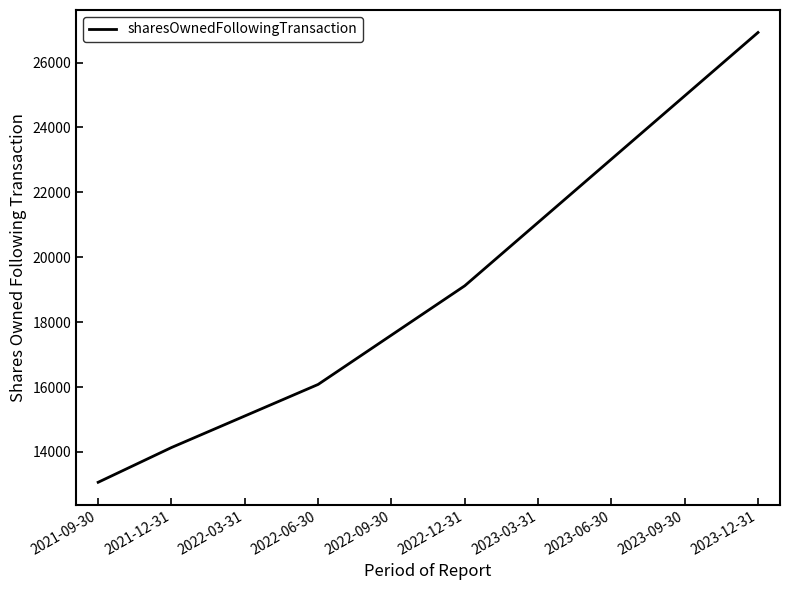

What is the smallest value displayed?

13064